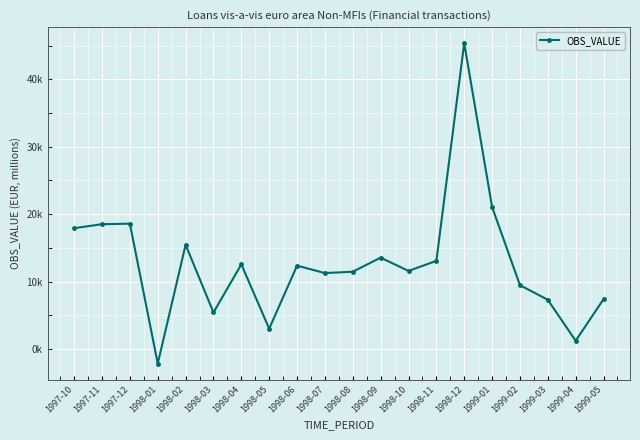

The chart shows a value of -848.5 at 1998-01. True or false?

False